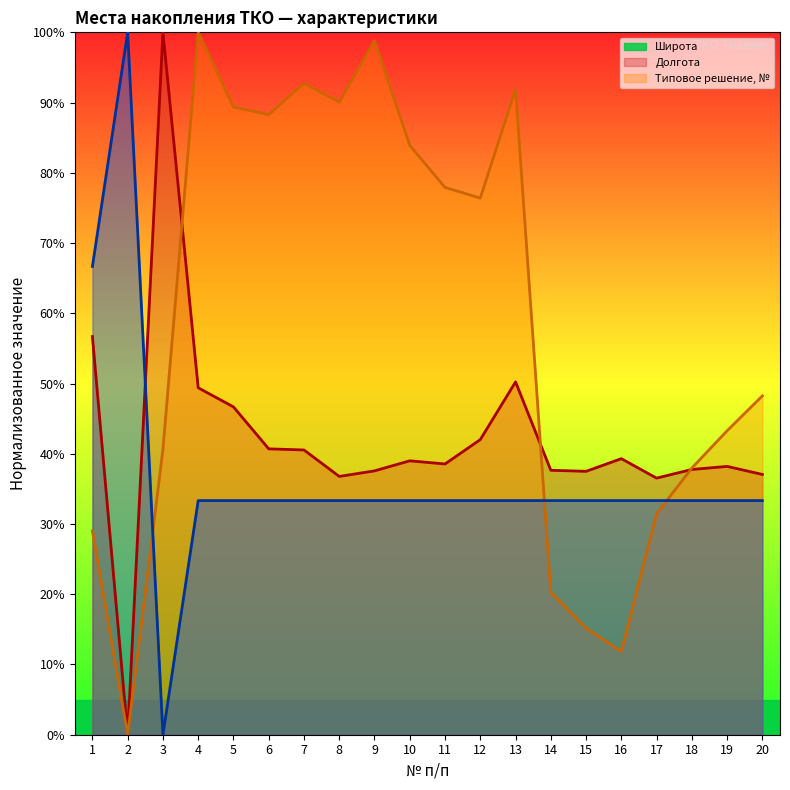

True or false: Типовое решение has a value of 33.3 at 18.

True